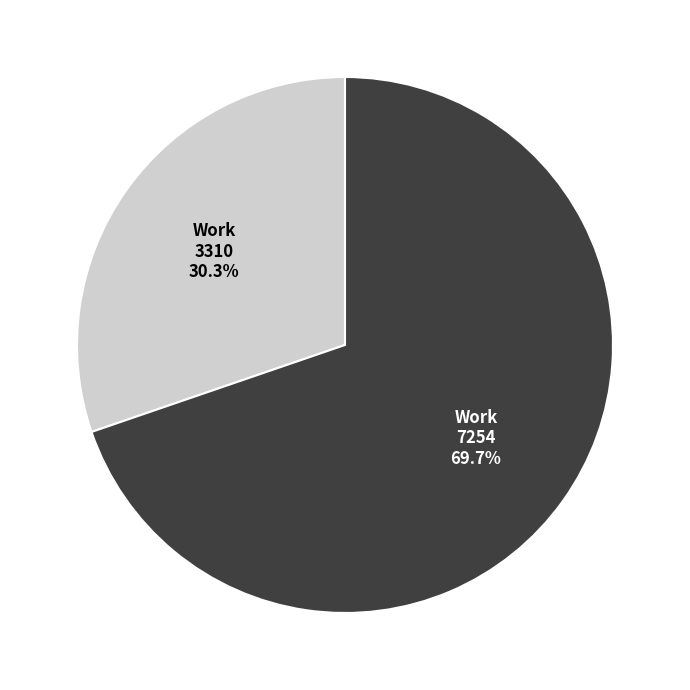

Do 3310 and 7254 together represent more than half of the pie?

Yes